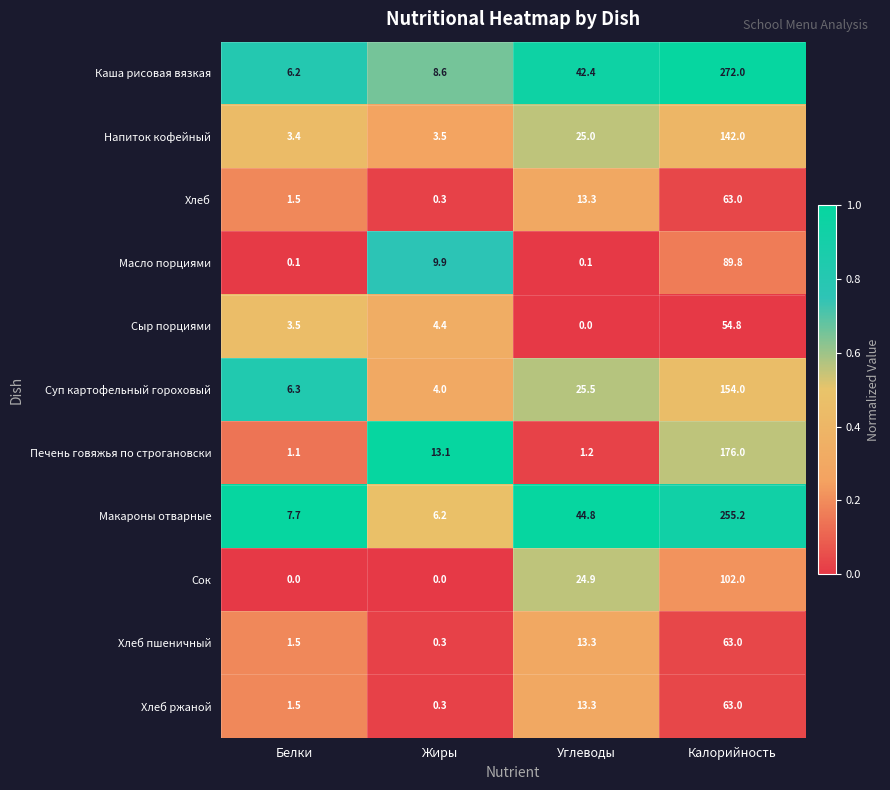

Which series has the largest total across all categories?

Каша рисовая вязкая